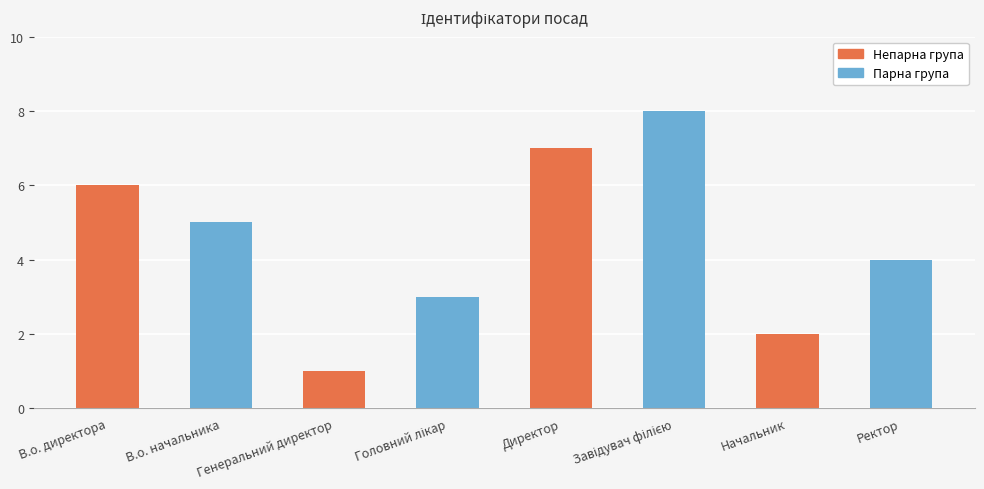

Which category has the lowest value across all series?

Генеральний директор